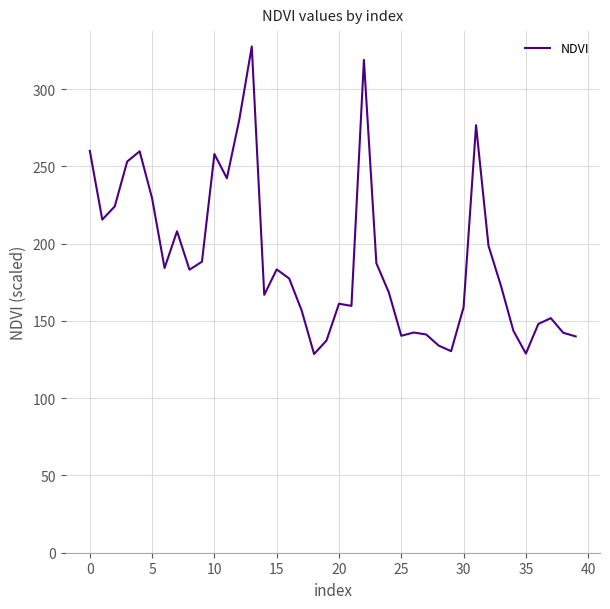

What is the greatest value displayed?

327.7